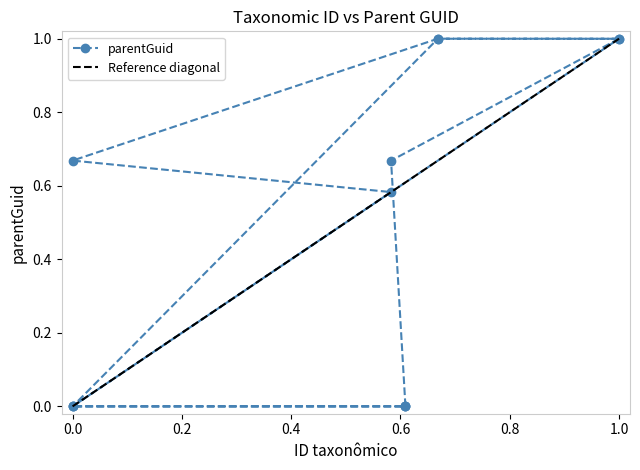

True or false: the data shows -0.7 at 359249.

False